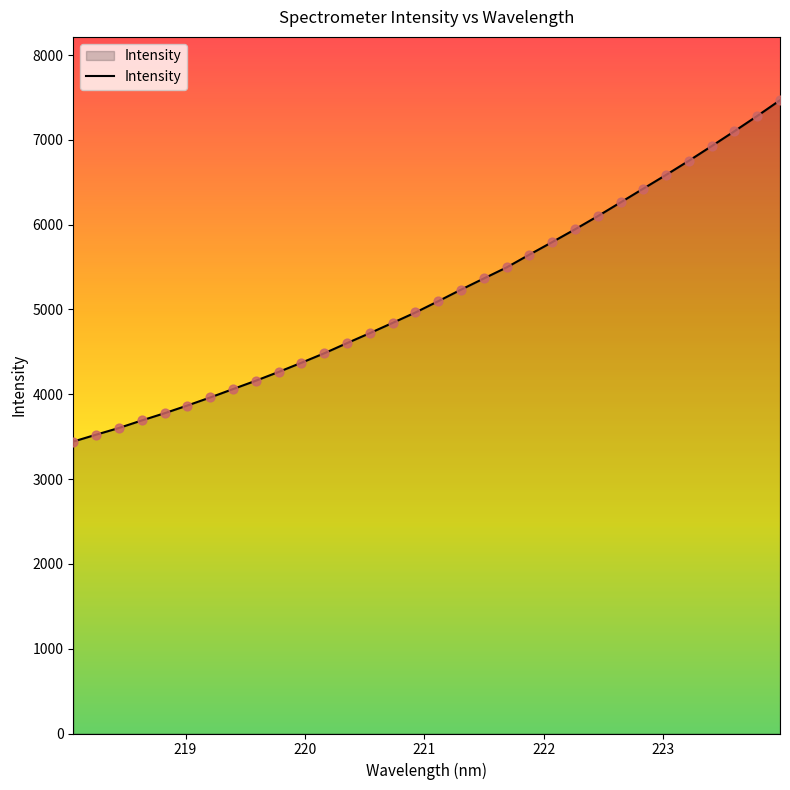

What is the difference between the maximum and minimum values?

4024.9